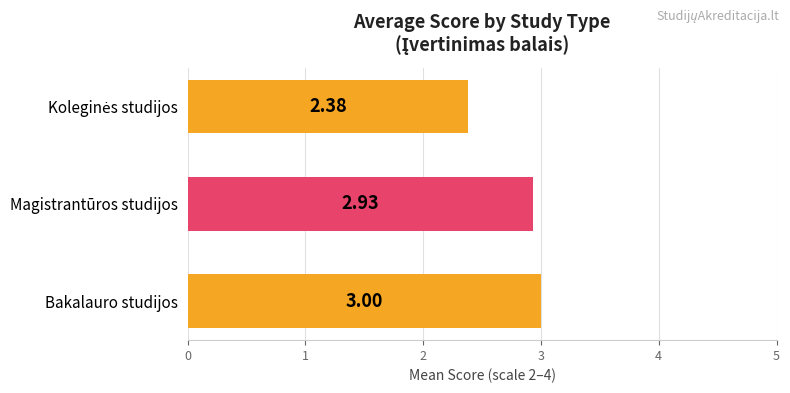

At which category does the chart reach its peak across all series?

Bakalauro studijos